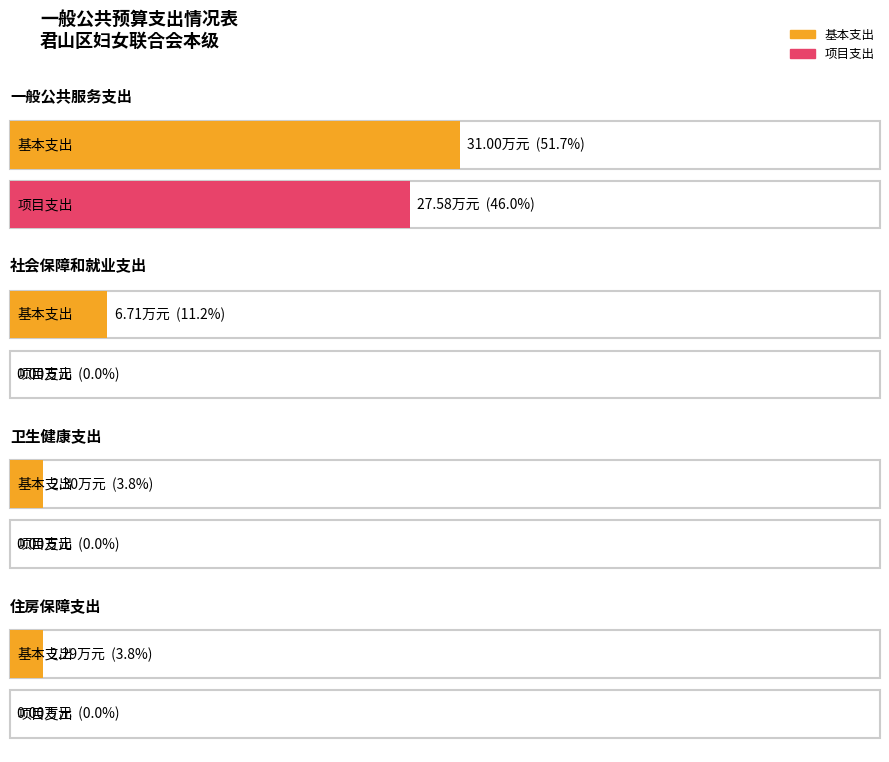

Reading right to left, what are all the values shown in this chart?

基本支出: 2.3	2.3	6.7	31.0
项目支出: 0.0	0.0	0.0	27.6